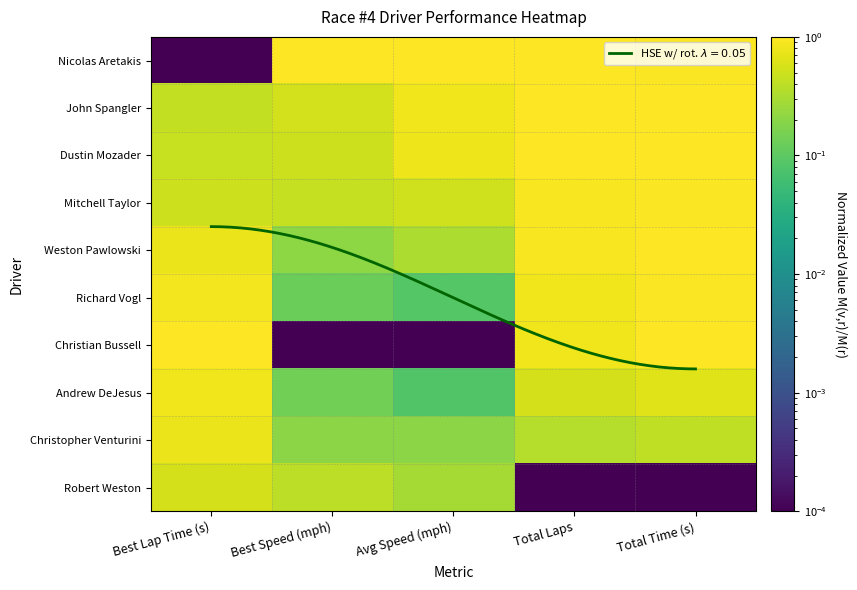

At how many categories does at least one series exceed 0?

5